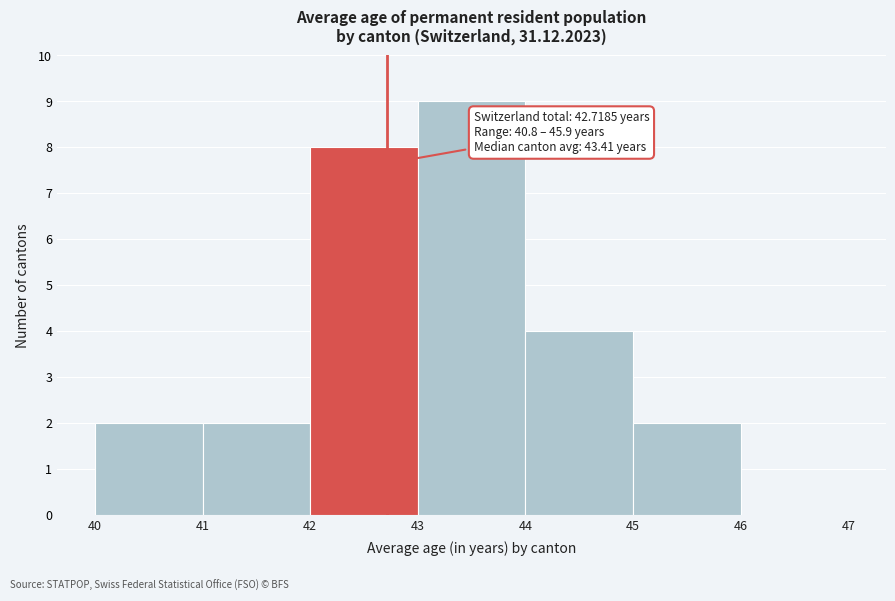

Which range on the x-axis has the tallest bar?

43 to 44